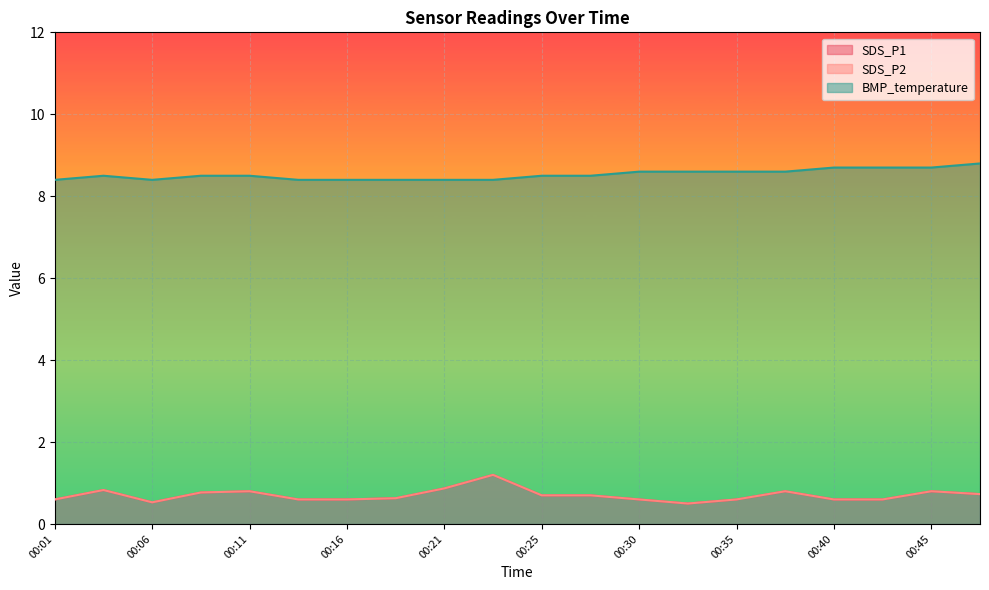

What is the total value across all series at 00:25?

9.9